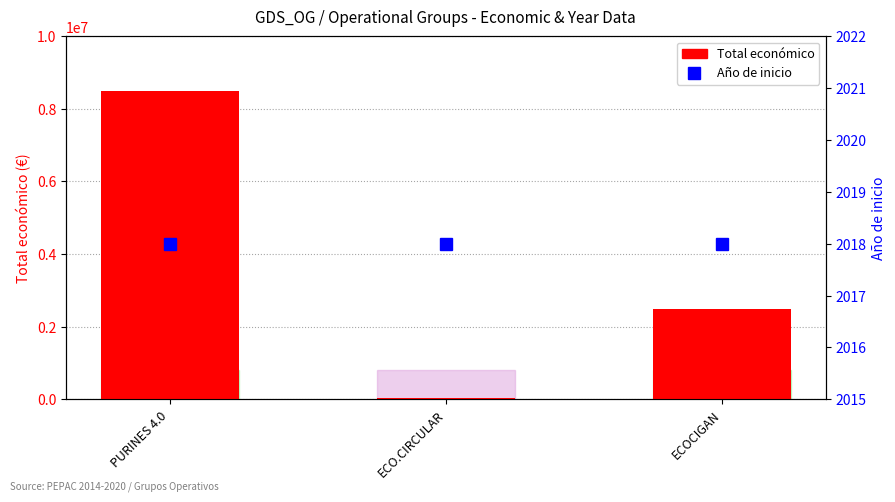

Is it true that Total económico equals 2483714 at ECOCIGAN?

True